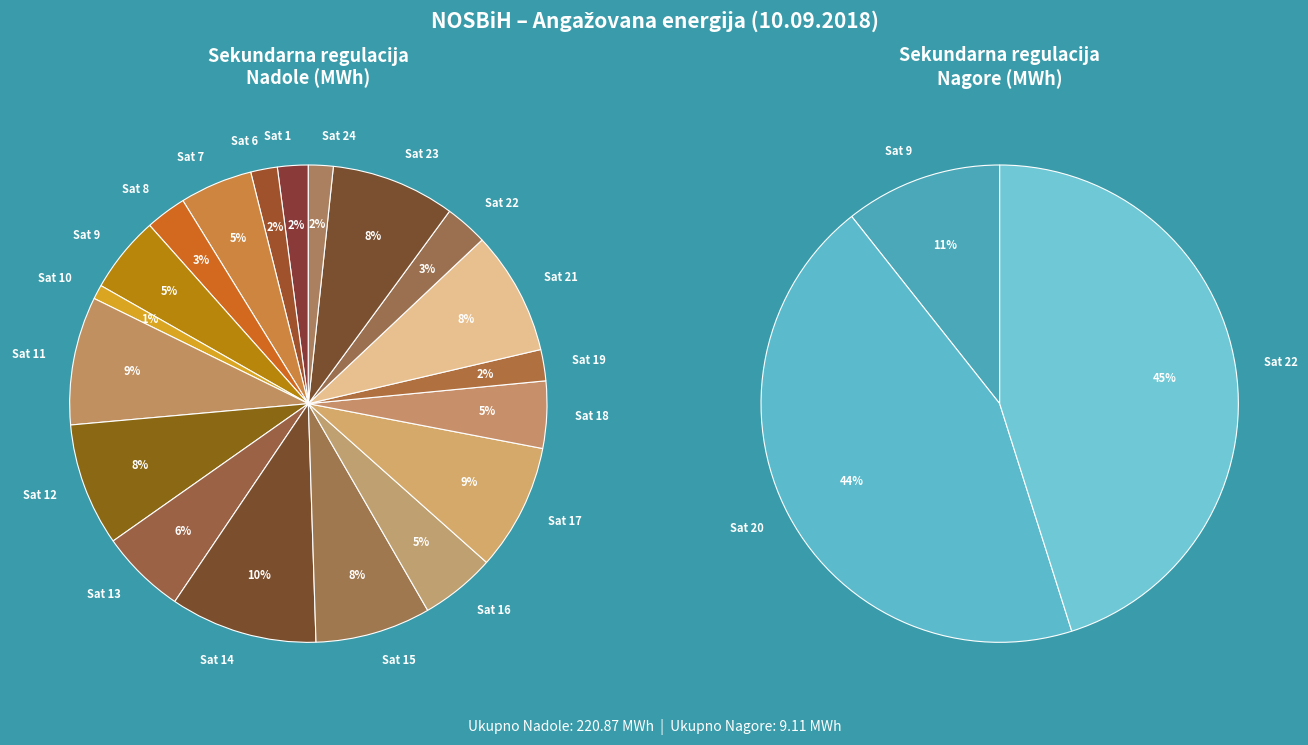

Rank the categories by Sekundarna regulacija Nadole (MWh) value from highest to lowest.

Sat 14, Sat 11, Sat 17, Sat 23, Sat 21, Sat 12, Sat 15, Sat 13, Sat 9, Sat 16, Sat 7, Sat 18, Sat 22, Sat 8, Sat 19, Sat 1, Sat 6, Sat 24, Sat 10, Sat 2, Sat 3, Sat 4, Sat 5, Sat 20